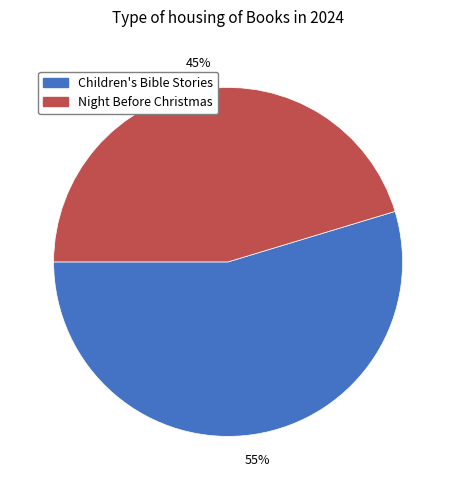

Is there a majority slice in this chart?

Yes